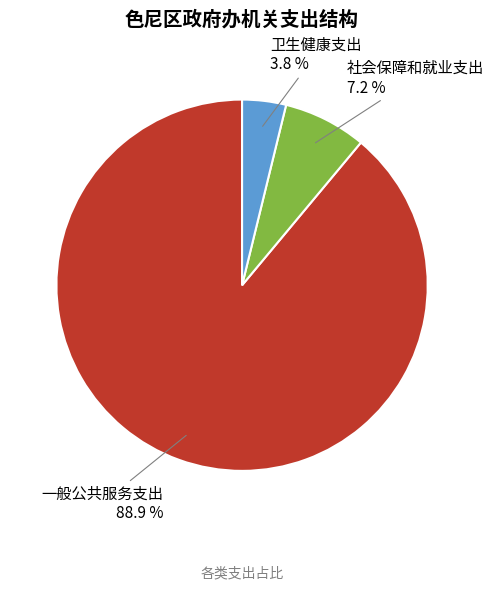

Is there a majority slice in this chart?

Yes